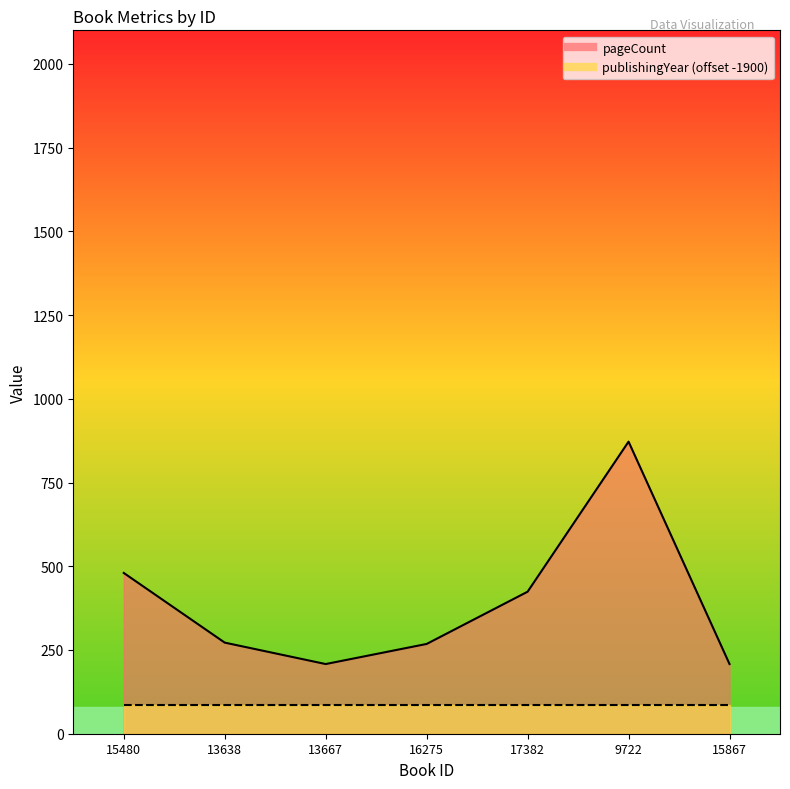

List the labels in order of value, smallest first.

13667, 15867, 16275, 13638, 17382, 15480, 9722